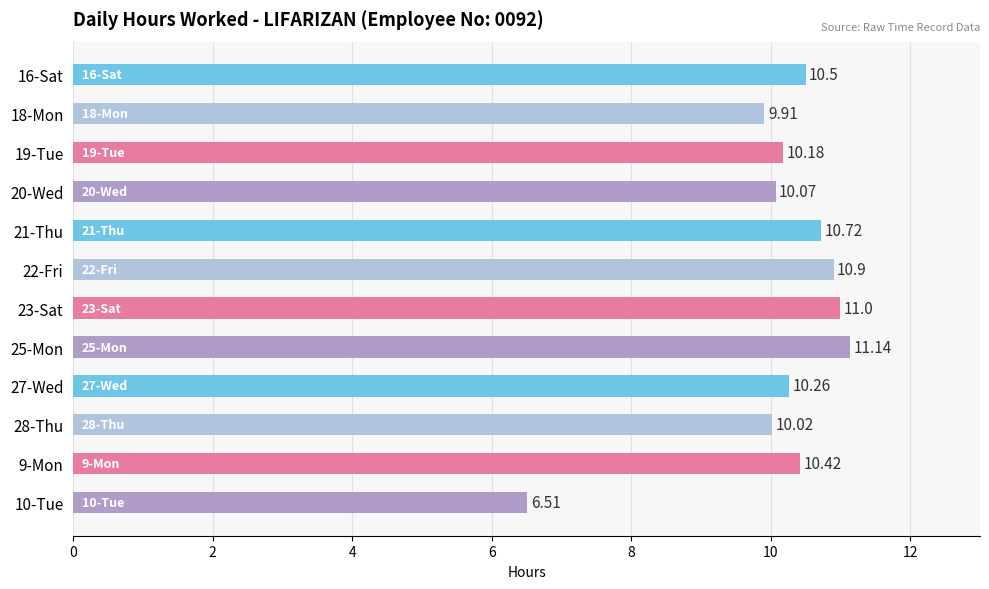

Which has a higher value, 27-Wed or 25-Mon?

25-Mon